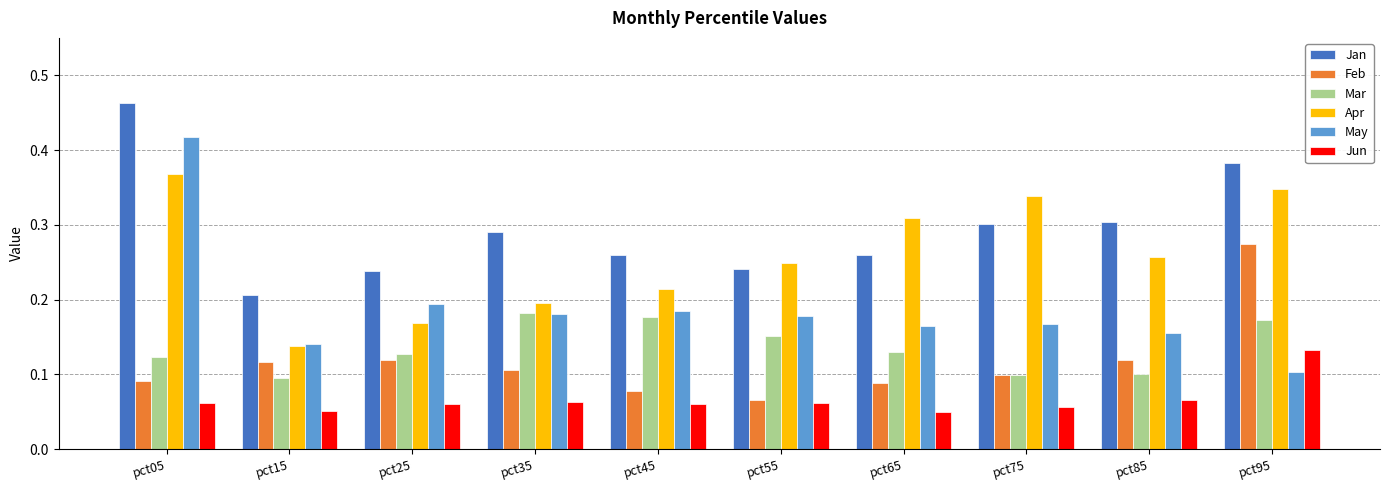

Which series has the largest total across all categories?

Jan